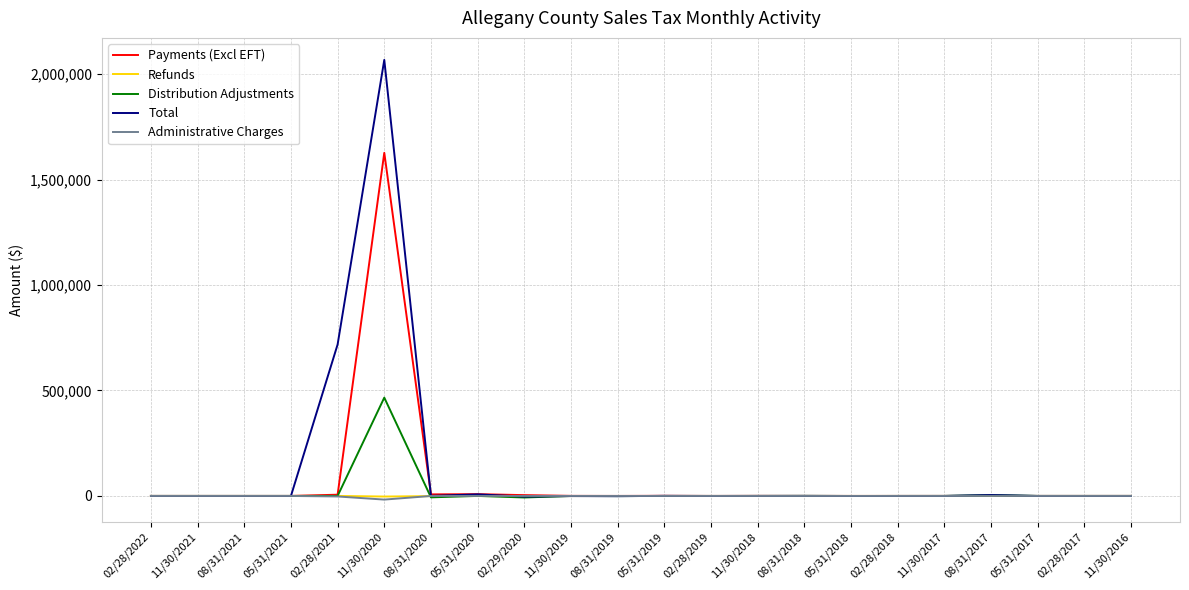

Which series has the largest range (max minus min)?

Total